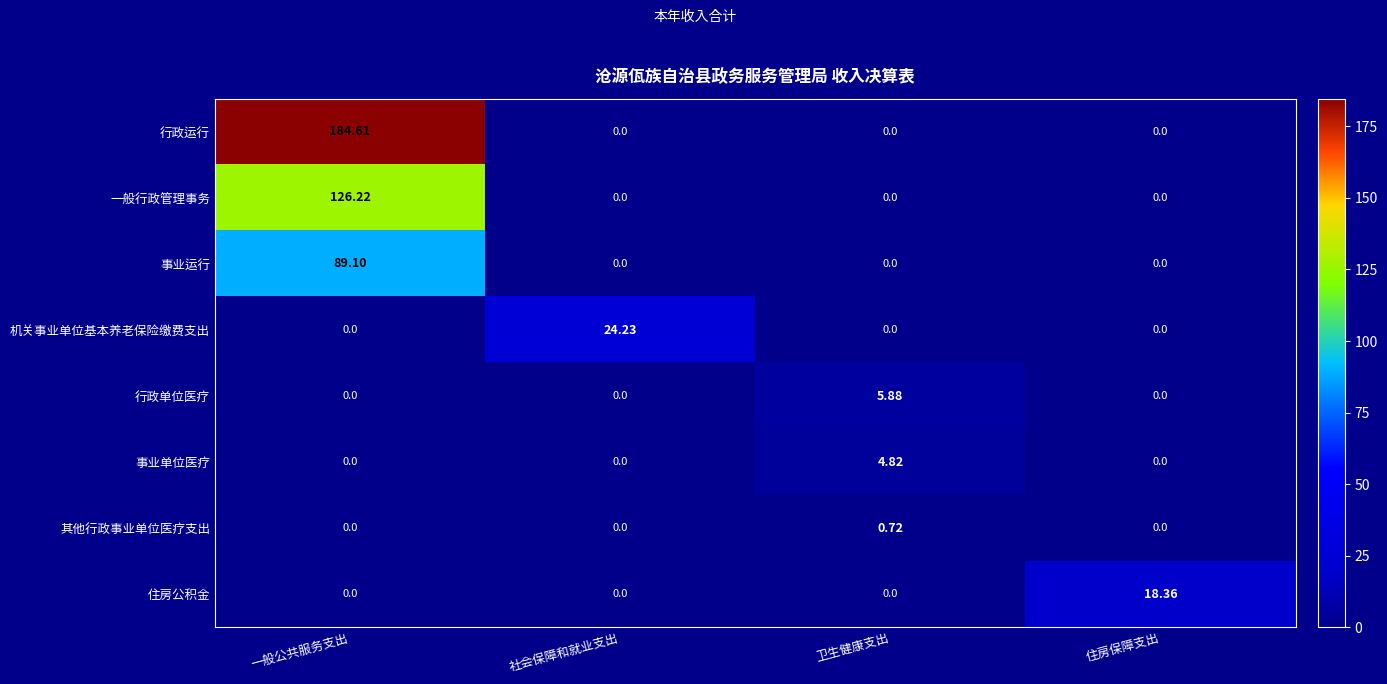

List the series in order of their peak value, highest first.

行政运行, 一般行政管理事务, 事业运行, 机关事业单位基本养老保险缴费支出, 住房公积金, 行政单位医疗, 事业单位医疗, 其他行政事业单位医疗支出